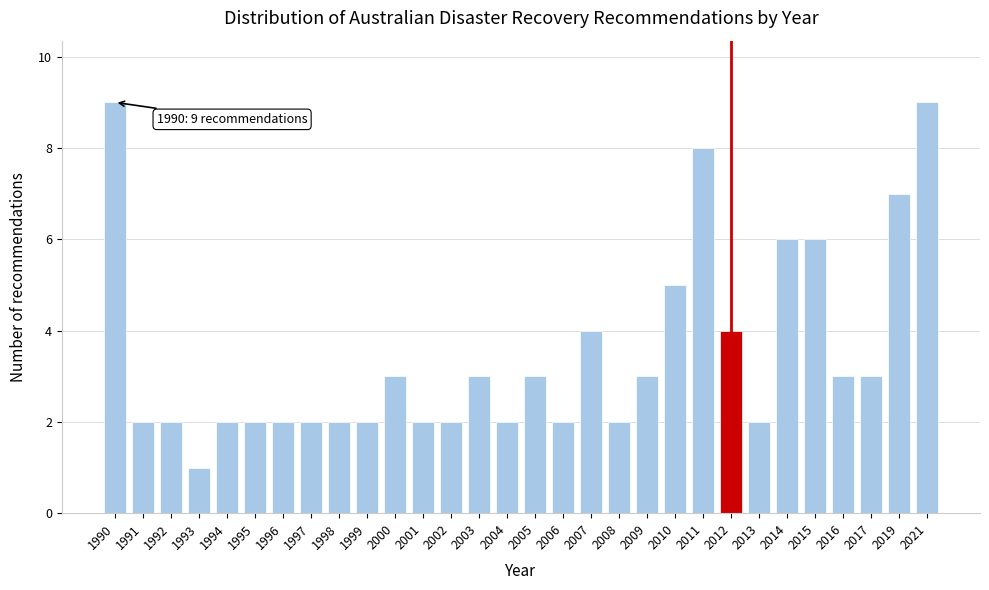

Reading left to right, list all the values displayed in this chart.

1990=9	1991=2	1992=2	1993=1	1994=2	1995=2	1996=2	1997=2	1998=2	1999=2	2000=3	2001=2	2002=2	2003=3	2004=2	2005=3	2006=2	2007=4	2008=2	2009=3	2010=5	2011=8	2012=4	2013=2	2014=6	2015=6	2016=3	2017=3	2019=7	2021=9